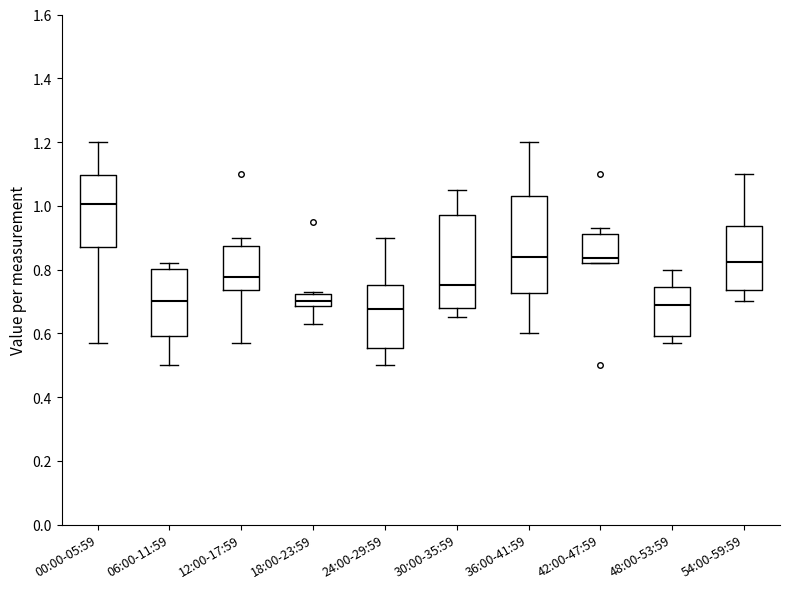

Where is the upper edge of the box for 54:00-59:59 on the y-axis? The values are not printed on the chart, so give them approximately, as read against the axis.

0.94